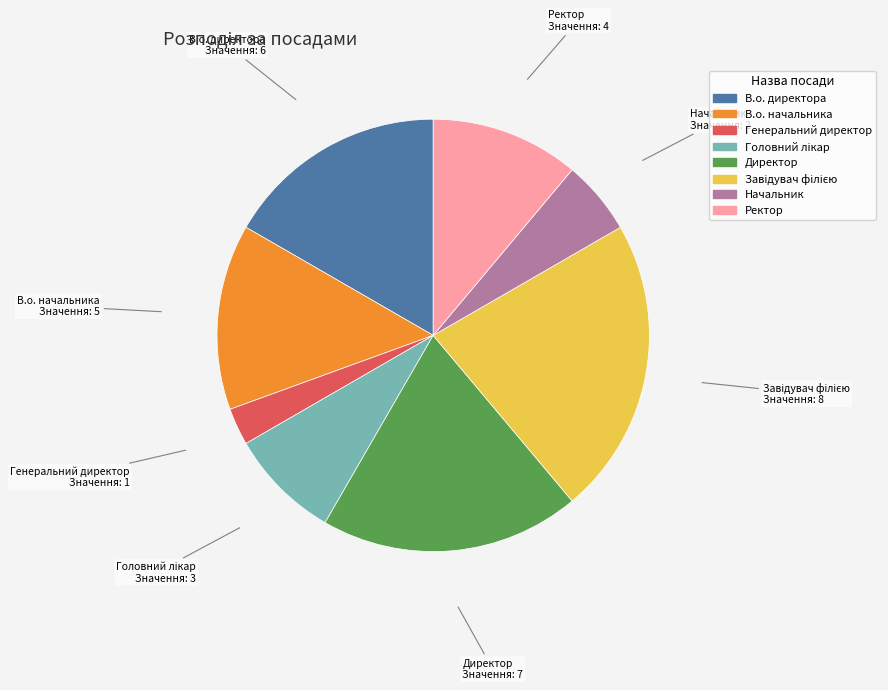

True or false: Ректор accounts for 11% of the total.

True